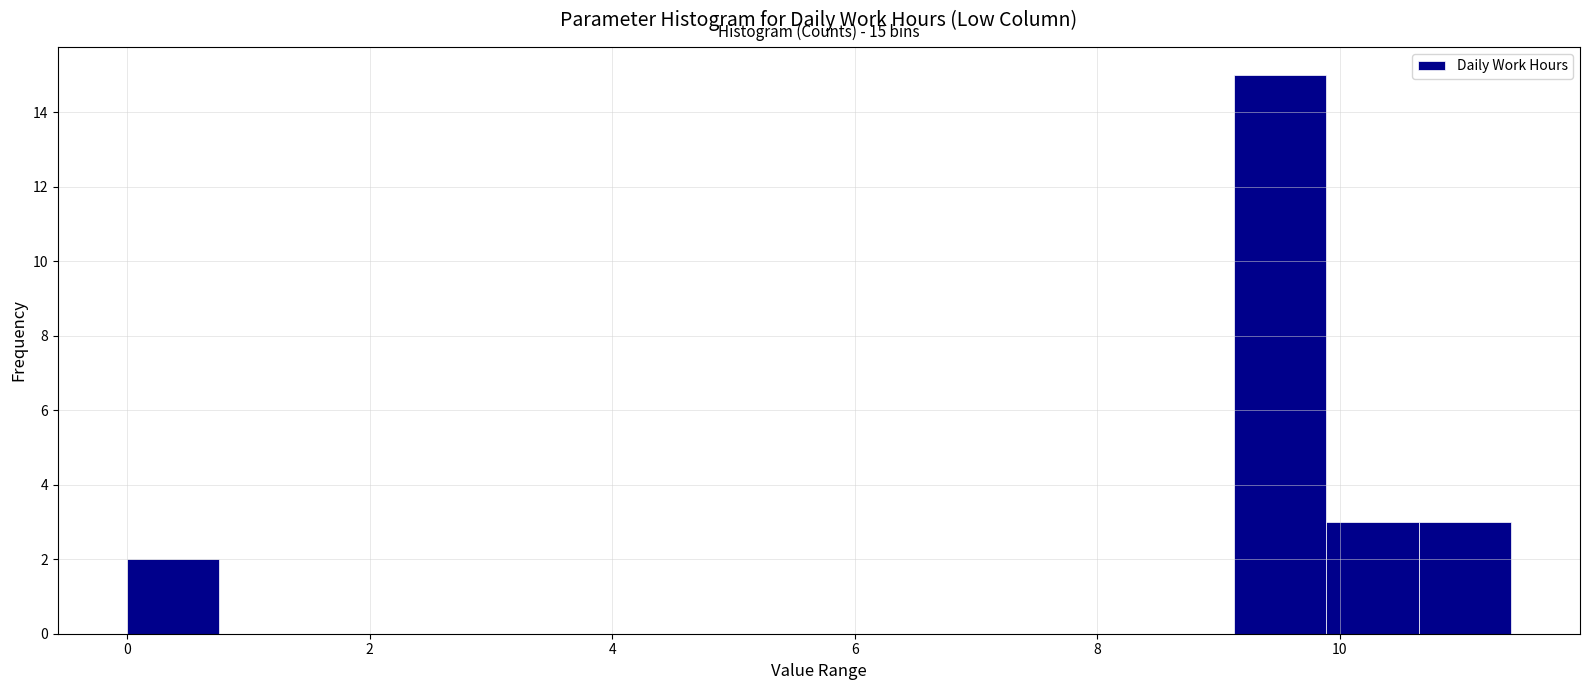

Around what value on the x-axis is the tallest bar? Give the approximate position of its centre, as read against the axis.

9.6